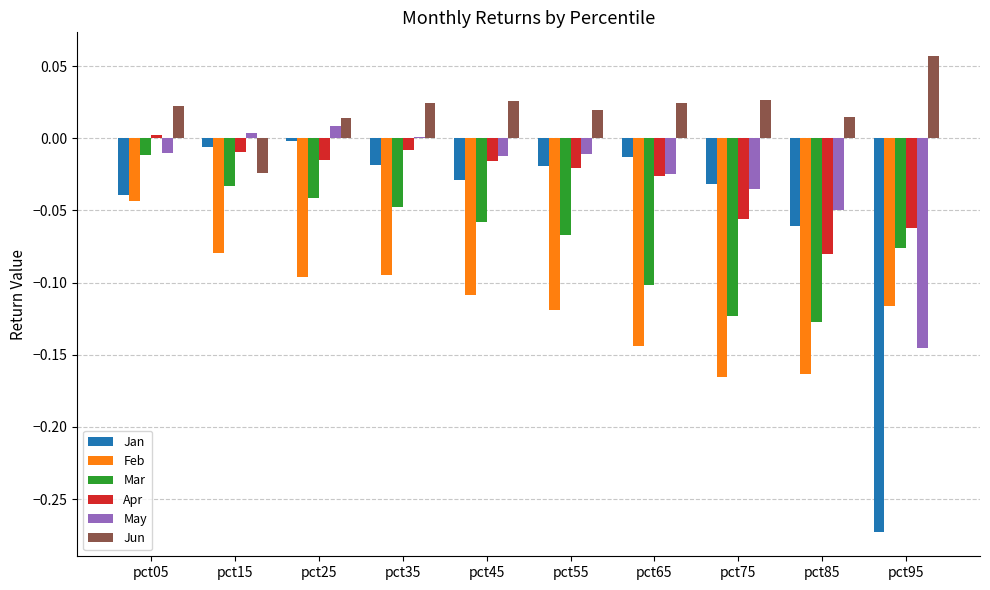

Between pct75 and pct95, which series saw the biggest shift?

Jan